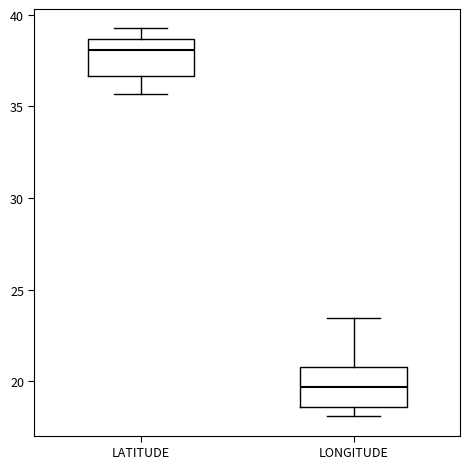

Where does the upper whisker of the box for LONGITUDE end on the y-axis? The values are not printed on the chart, so give them approximately, as read against the axis.

23.5